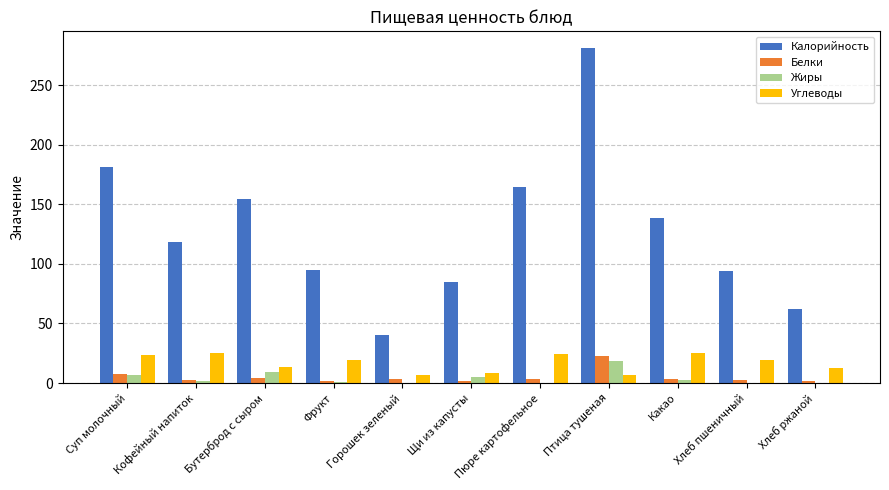

Which series has the largest total across all categories?

Калорийность